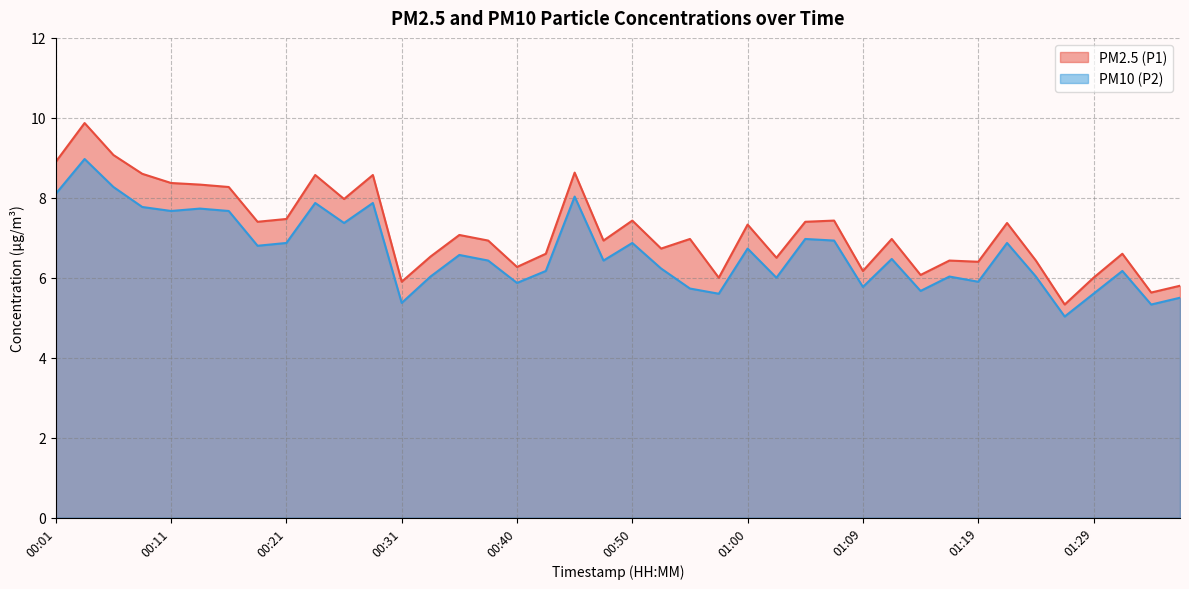

What is the minimum value for PM2.5 (P1)?

5.3